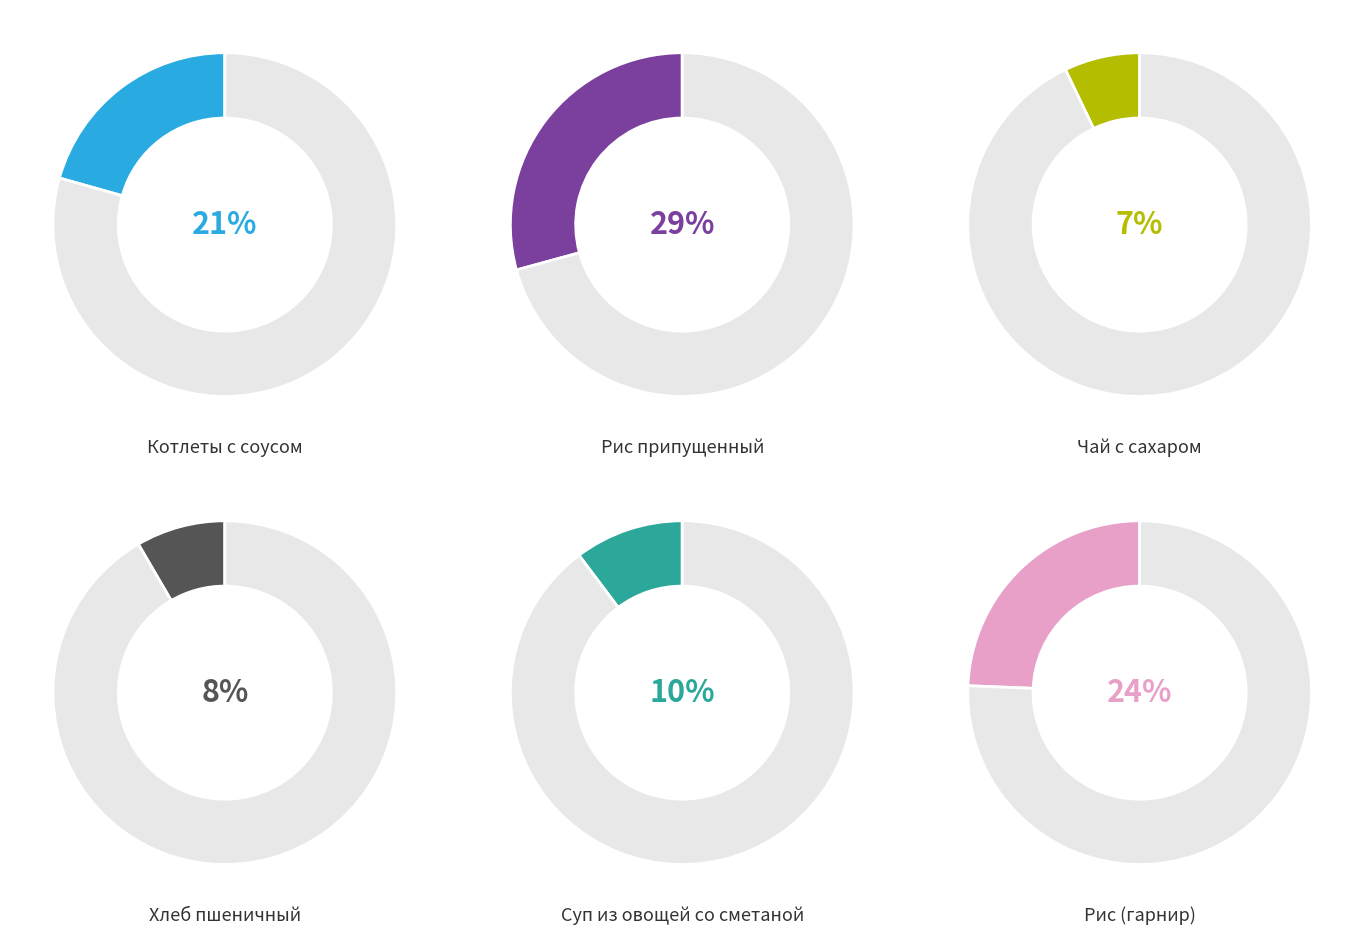

How many segments does this pie chart have?

6